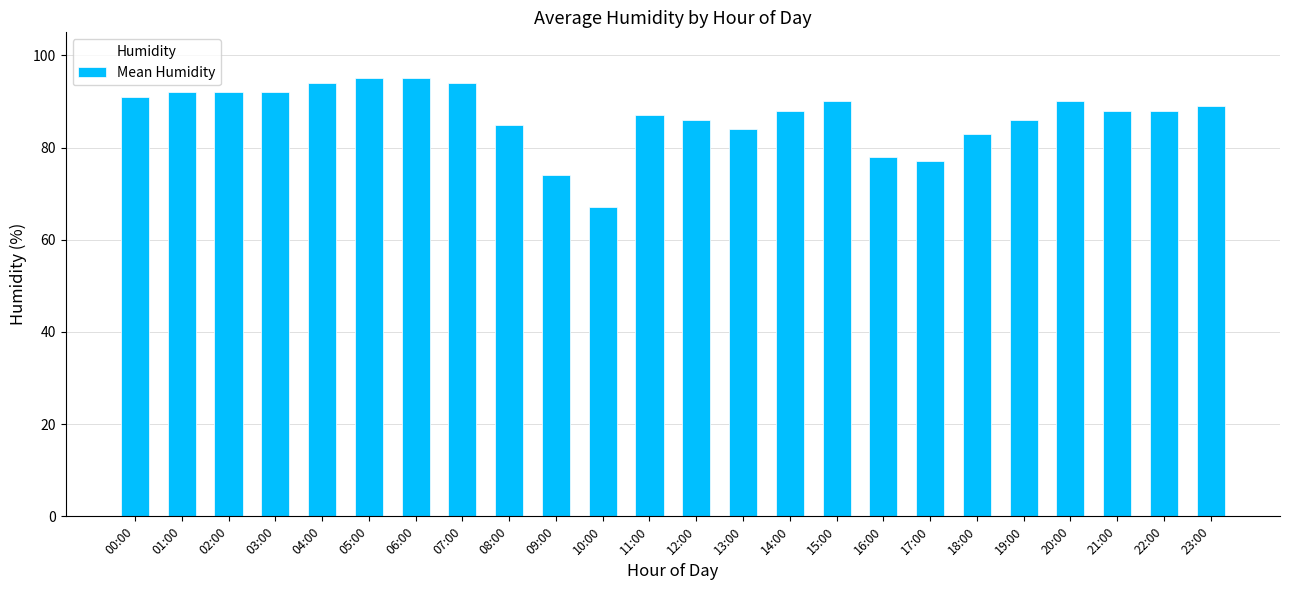

What is the change in value from 04:00 to 21:00?

-6